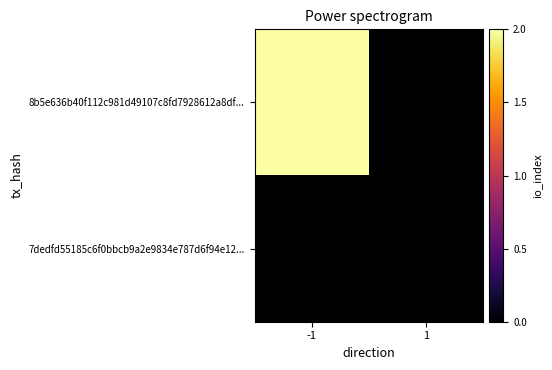

Rank the categories by 7dedfd55185c6f0bbcb9a2e9834e787d6f94e12... value from highest to lowest.

-1, 1